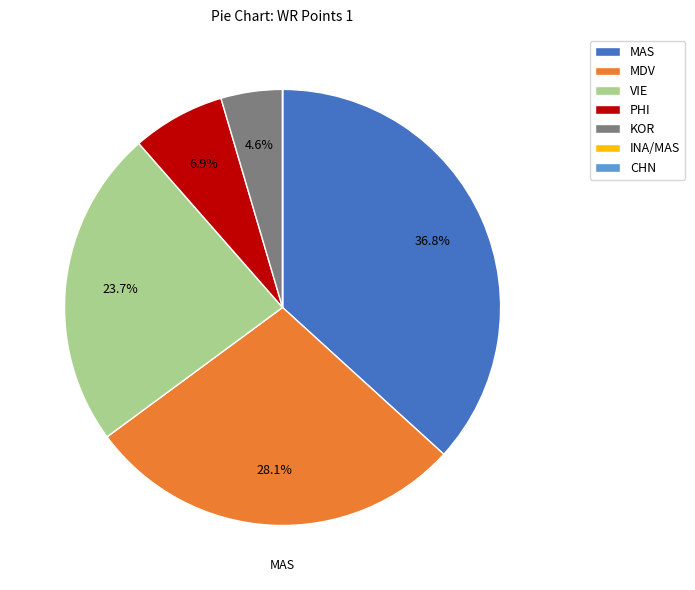

Between MDV and MAS, which is larger?

MAS